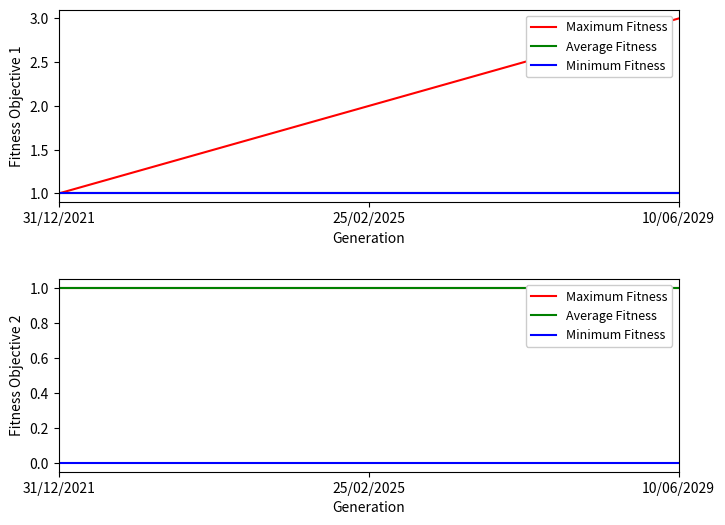

Which series changed the most between 31/12/2021 and 10/06/2029?

Maximum Fitness